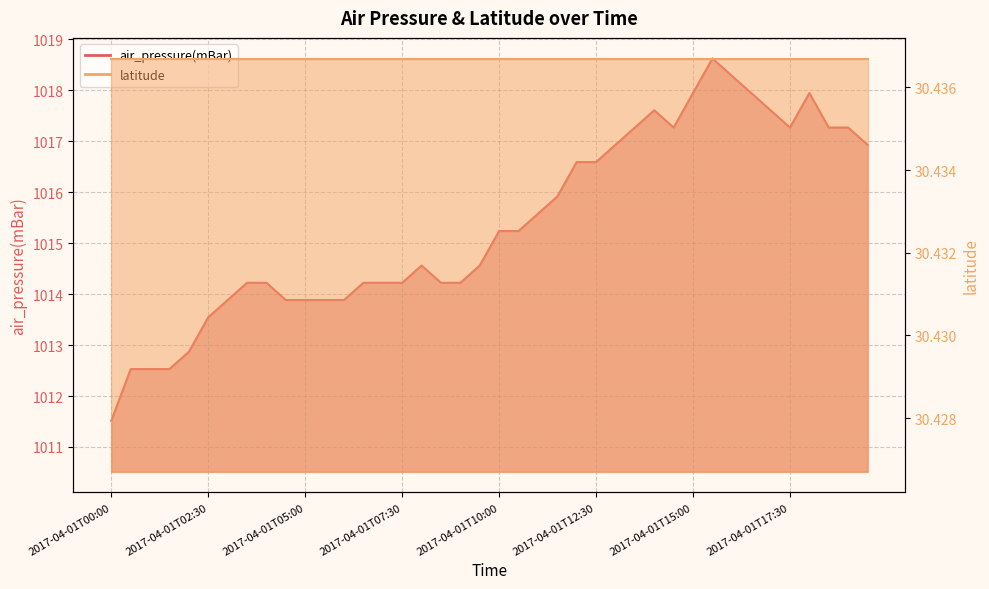

Which label corresponds to the largest value in the chart?

2017-04-01T15:30